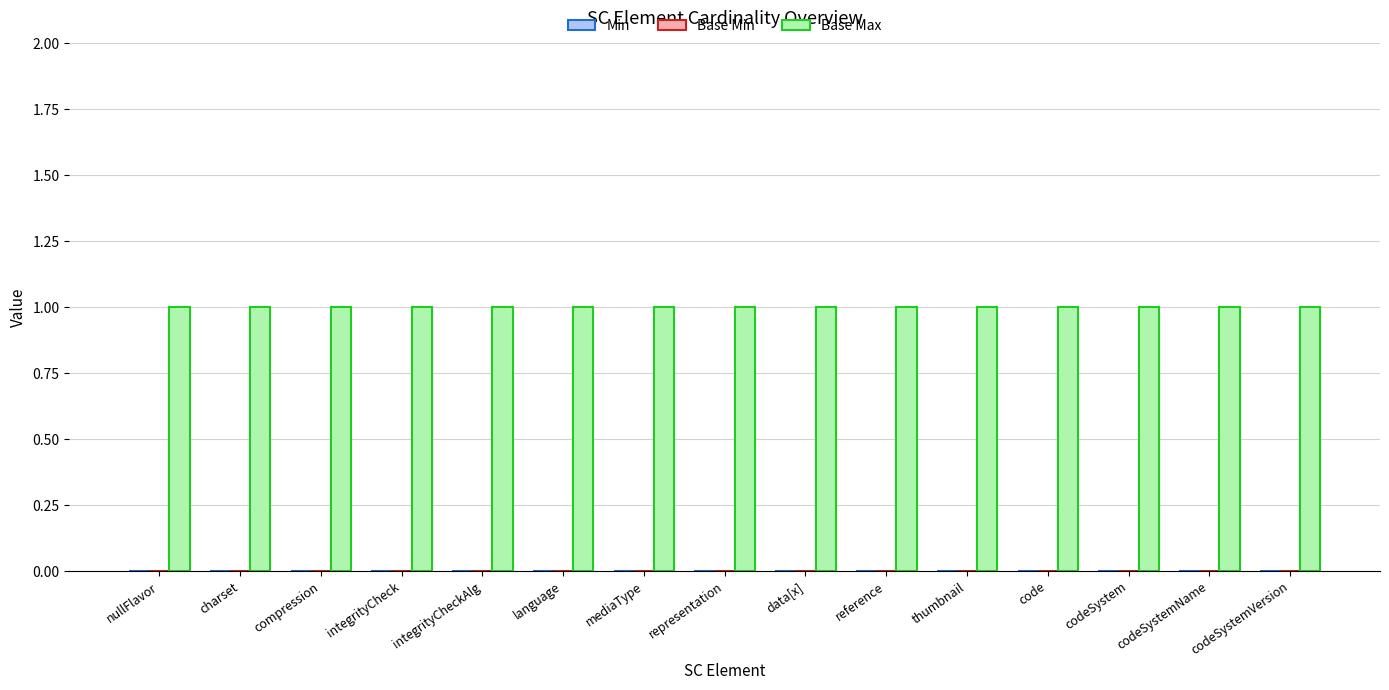

True or false: Base Max has a value of 1 at language.

True